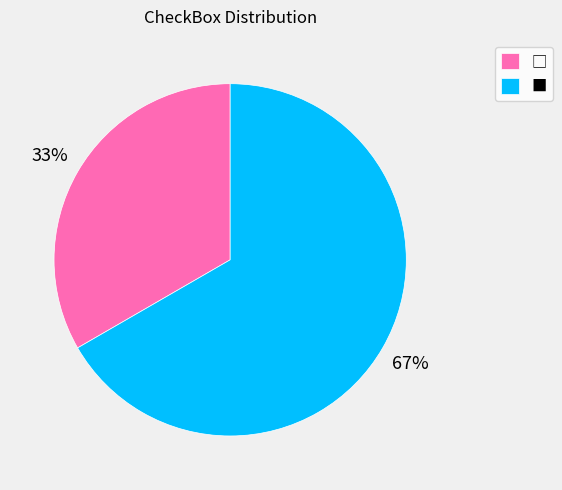

True or false: ■ accounts for 75% of the total.

False